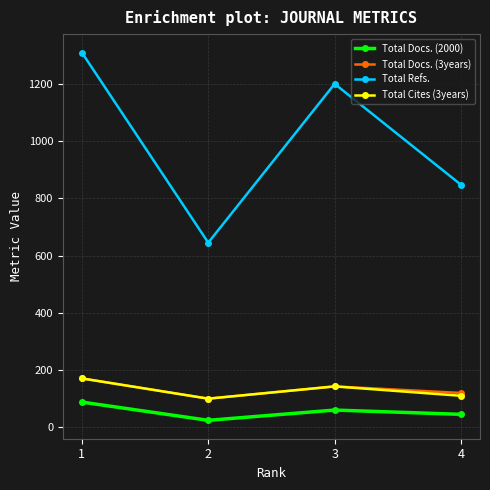

True or false: Total Docs. (3years) and Total Refs. cross at least once.

False